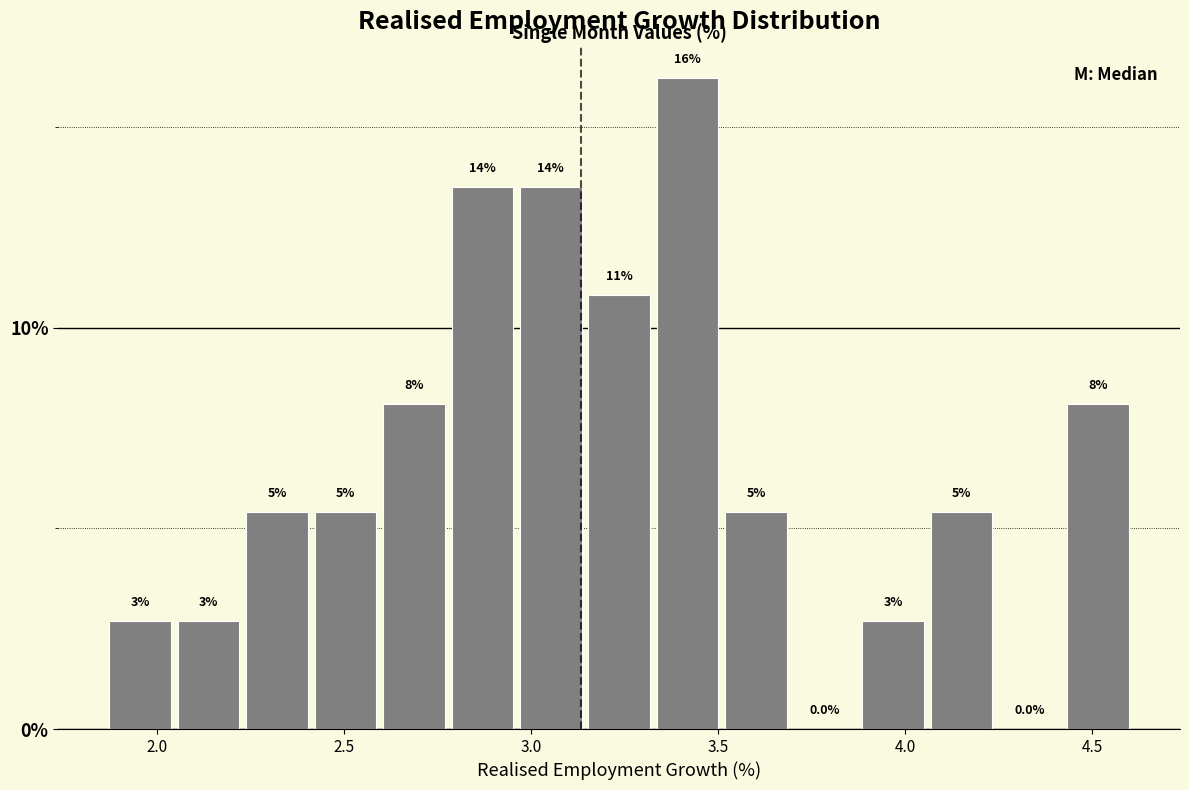

Around what value on the x-axis is the tallest bar? Give the approximate position of its centre, as read against the axis.

3.40